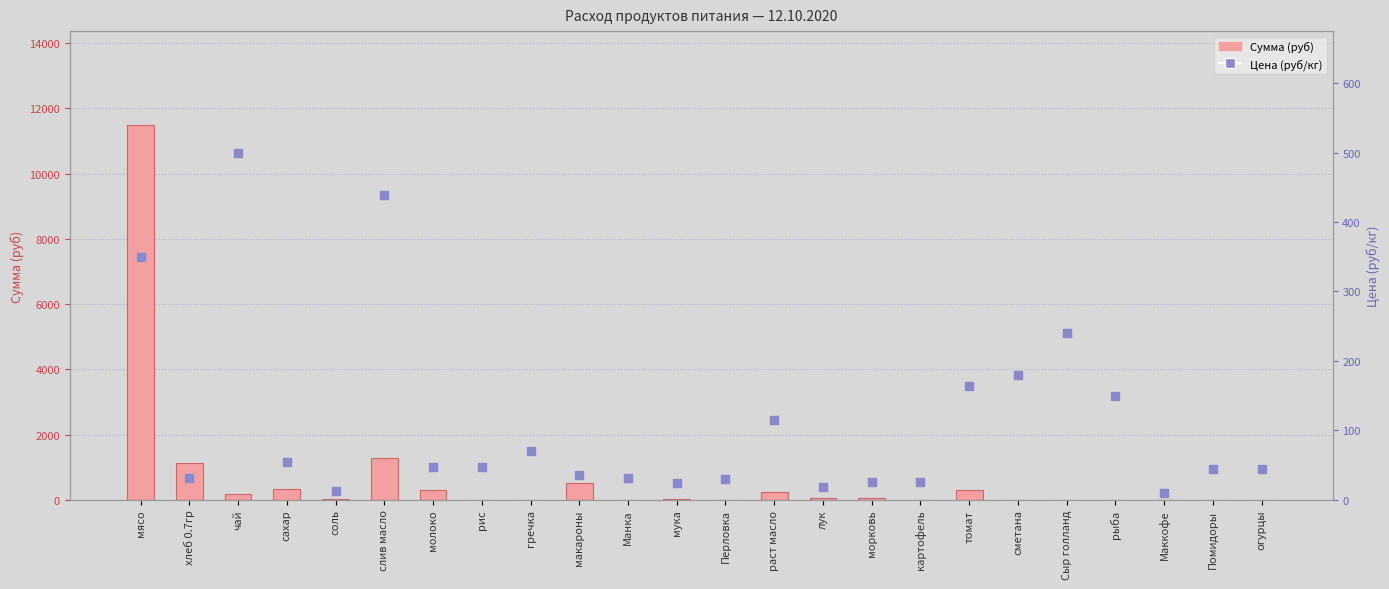

At which category is the sum across all series the highest?

мясо